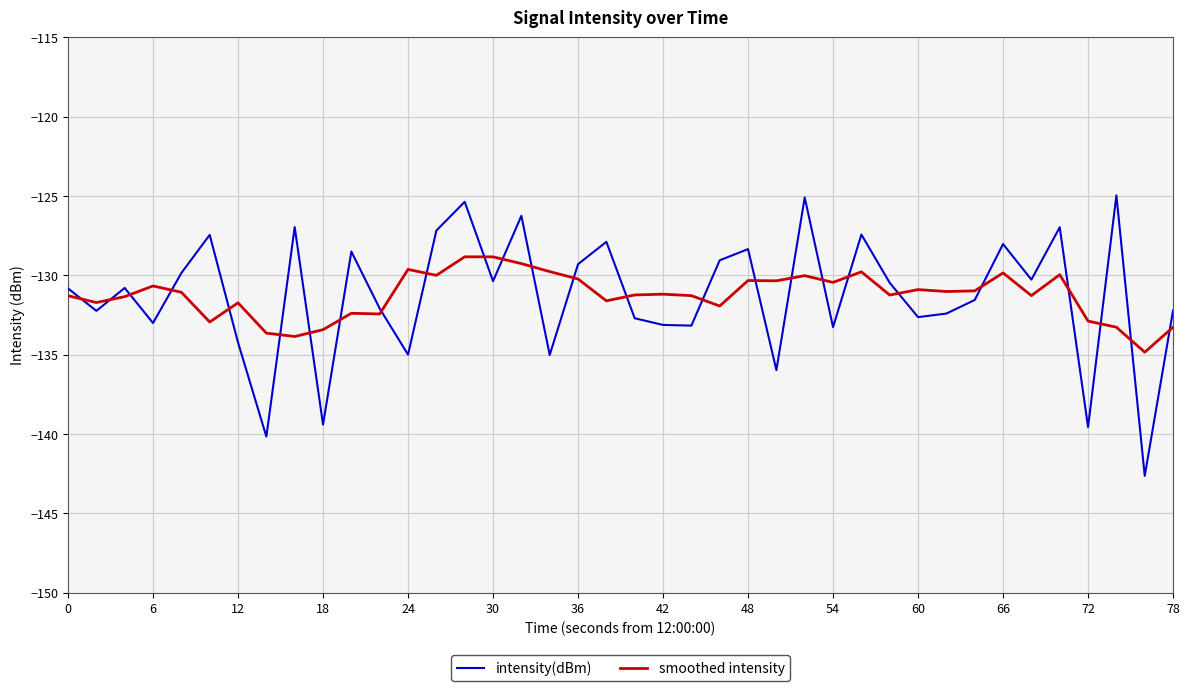

Rank the series by their maximum value, from lowest to highest.

smoothed intensity, intensity(dBm)